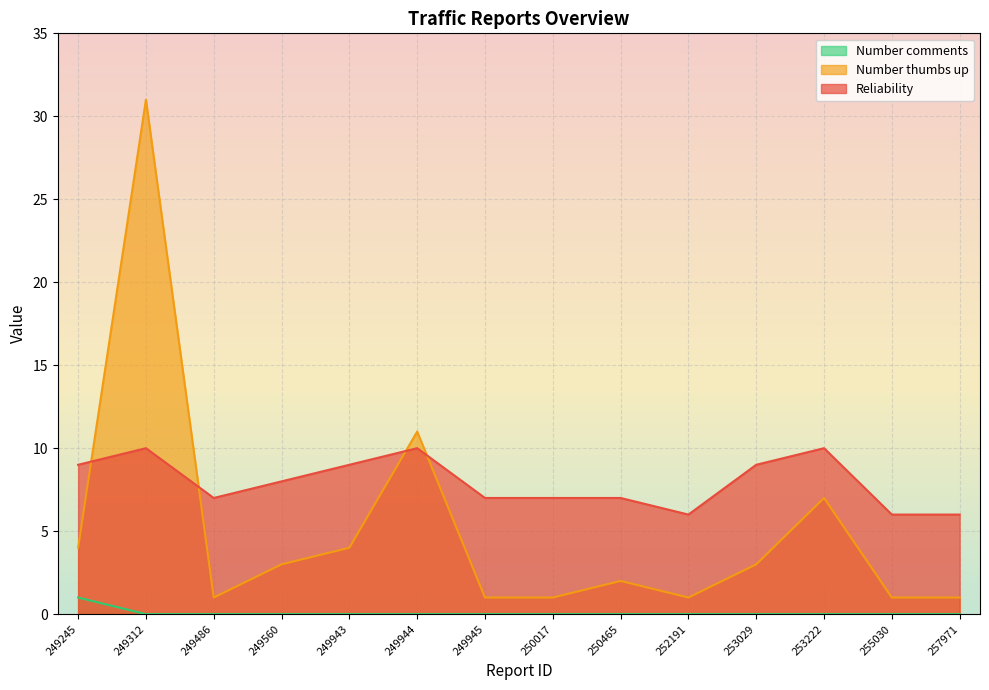

Where is the first local minimum for Reliability?

249486